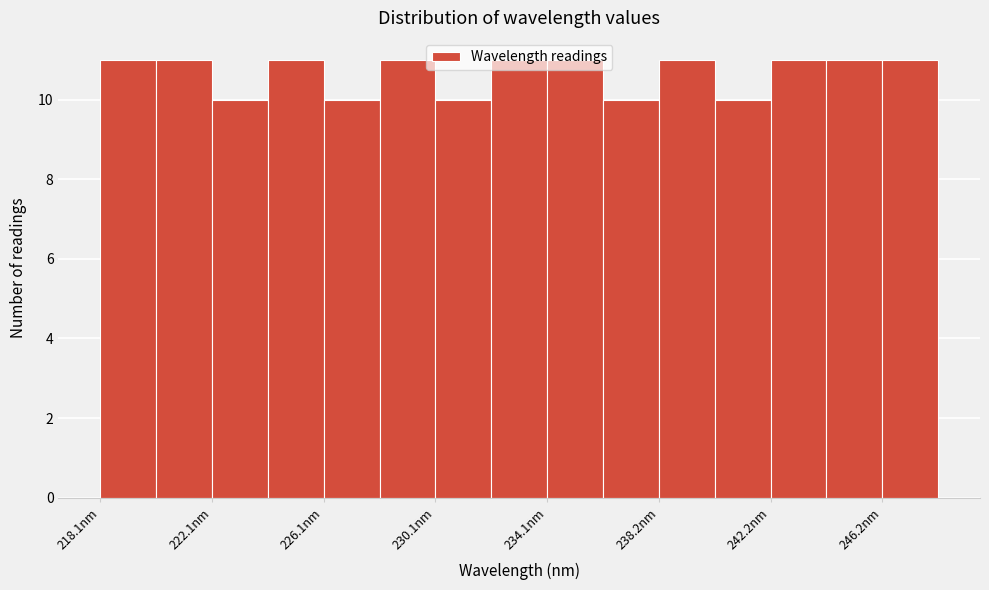

Reading left to right, list every bar in this chart as the range it spans on the x-axis followed by its height. Neither the bar edges nor the heights are printed on the chart, so give them approximately, as read against the axes.

218 to 220: 11
220 to 222: 11
222 to 224: 10
224 to 226: 11
226 to 228: 10
228 to 230: 11
230 to 232: 10
232 to 234: 11
234 to 236: 11
236 to 238: 10
238 to 240: 11
240 to 242: 10
242 to 244: 11
244 to 246: 11
246 to 248: 11